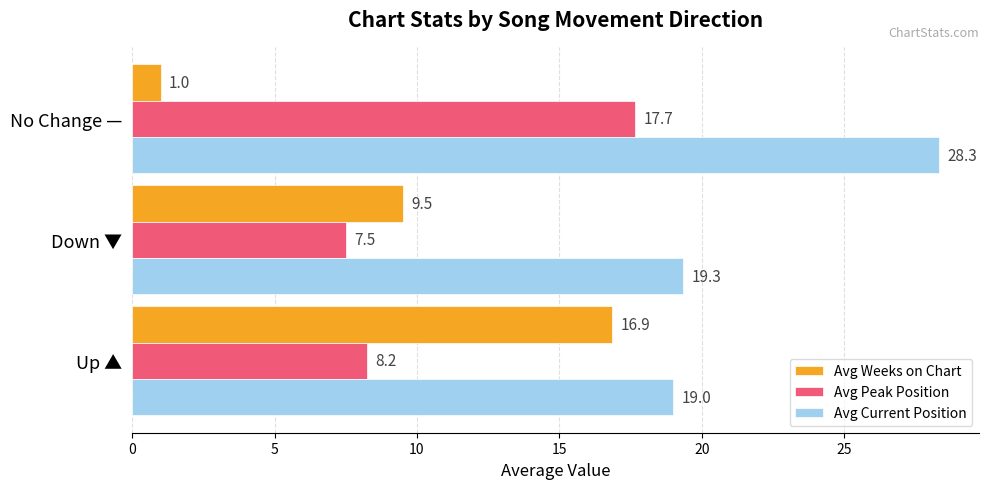

List the series in order of their peak value, highest first.

Avg Current Position, Avg Peak Position, Avg Weeks on Chart